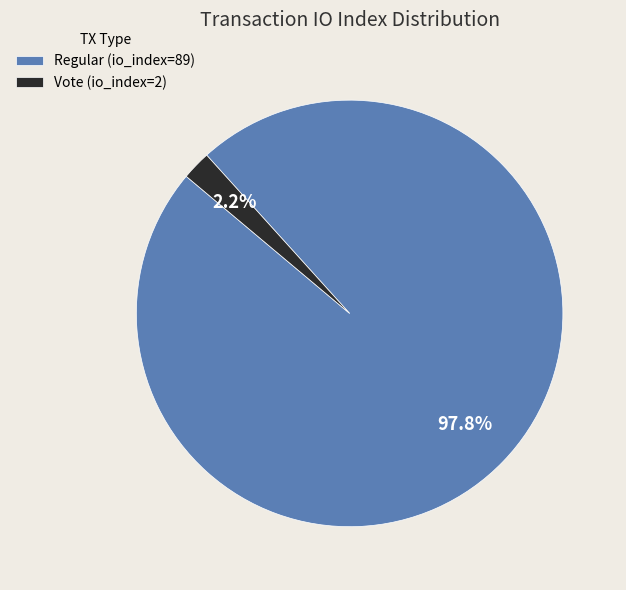

To the nearest percent, what is the difference between the largest and smallest slice percentages?

96%